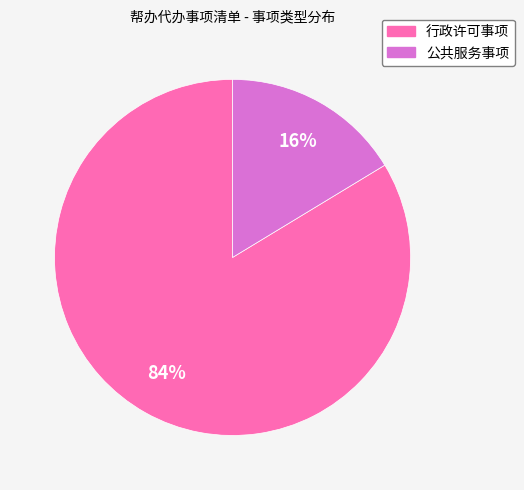

Does 行政许可事项 account for over 50% of the chart?

Yes